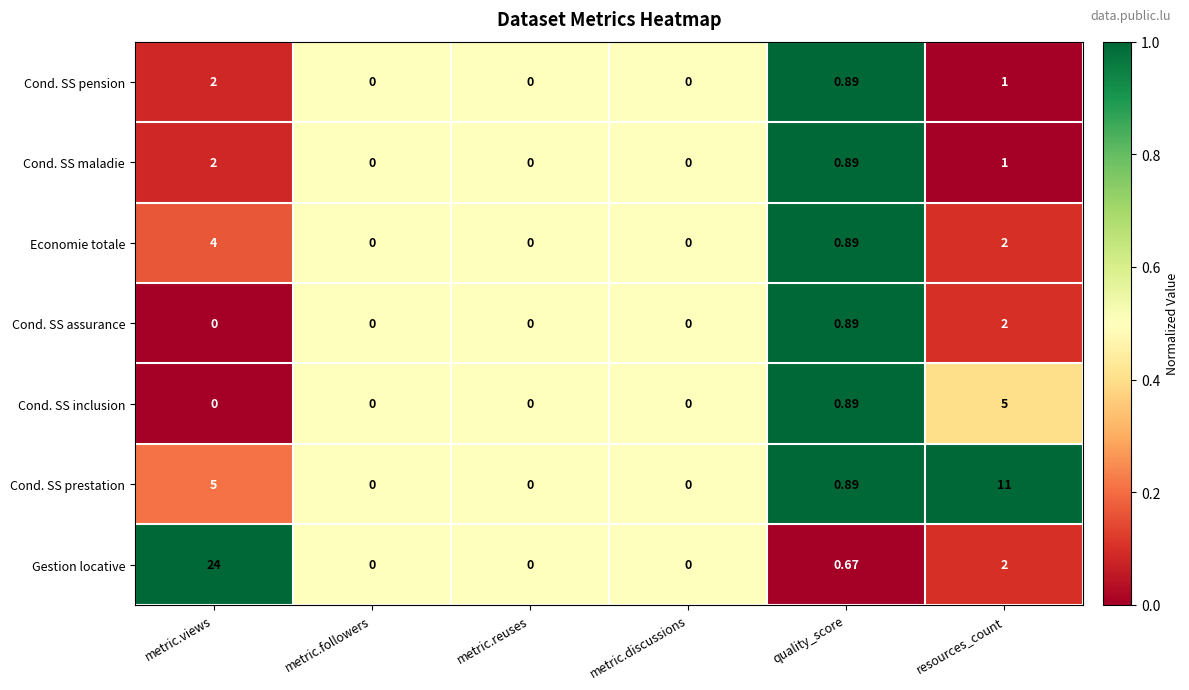

Where is Cond. SS assurance nearest to the value 1?

quality_score